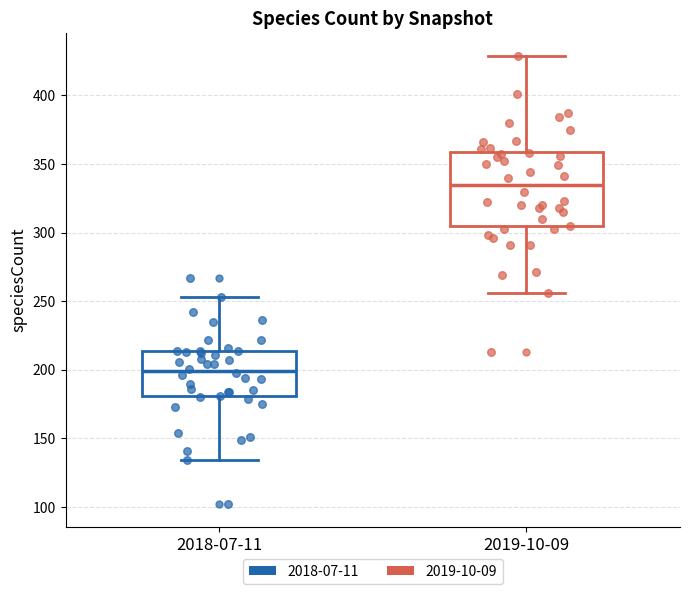

Where does the median line of the box for 2018-07-11 sit on the y-axis? The values are not printed on the chart, so give them approximately, as read against the axis.

200